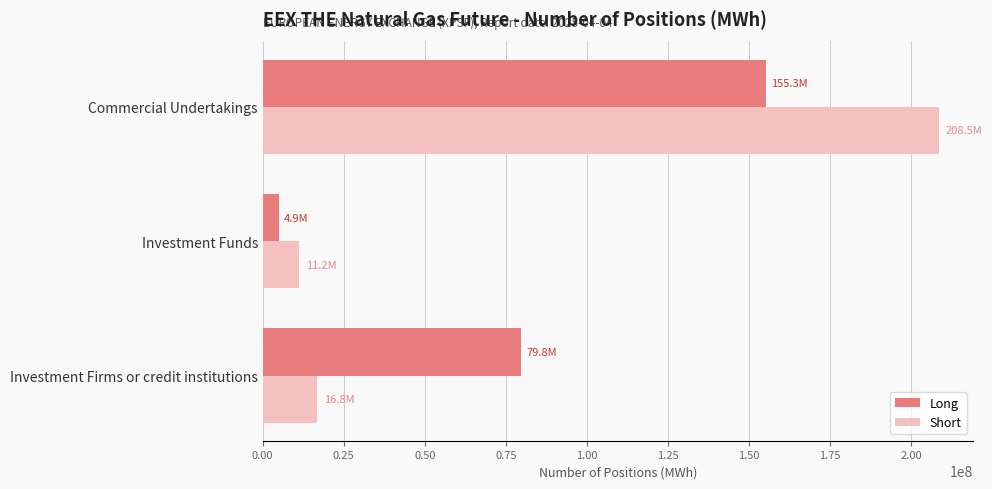

Count the number of categories in the chart.

3